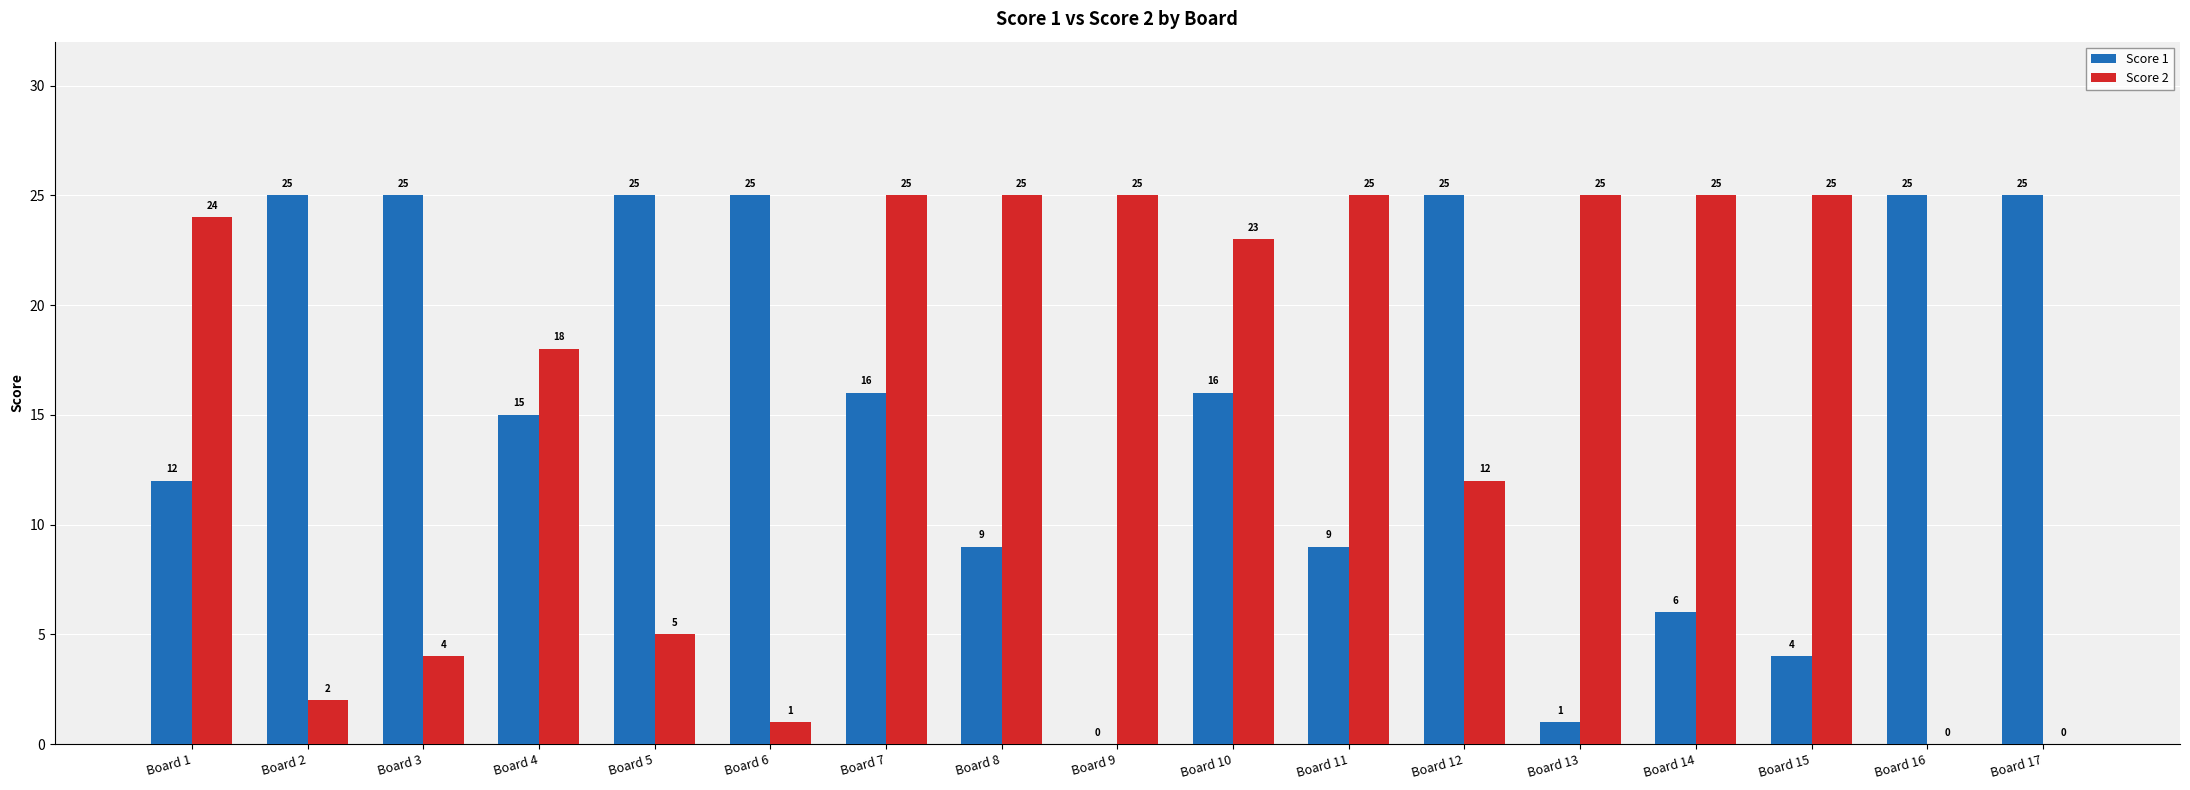

True or false: Score 2 has a value of 1 at Board 6.

True